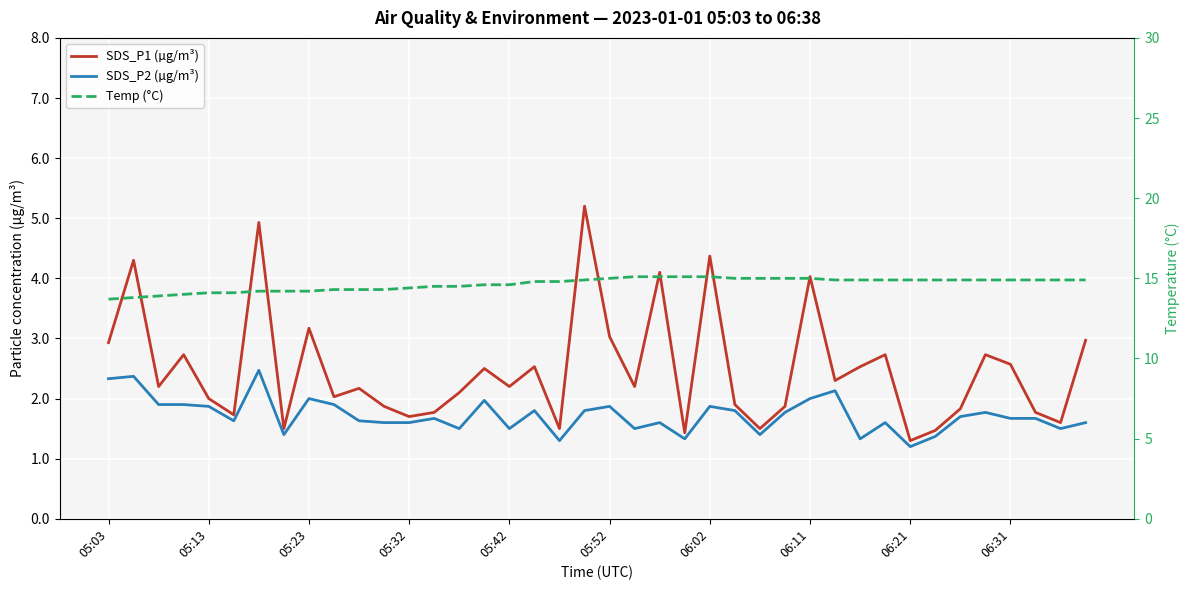

Count the number of categories in the chart.

40